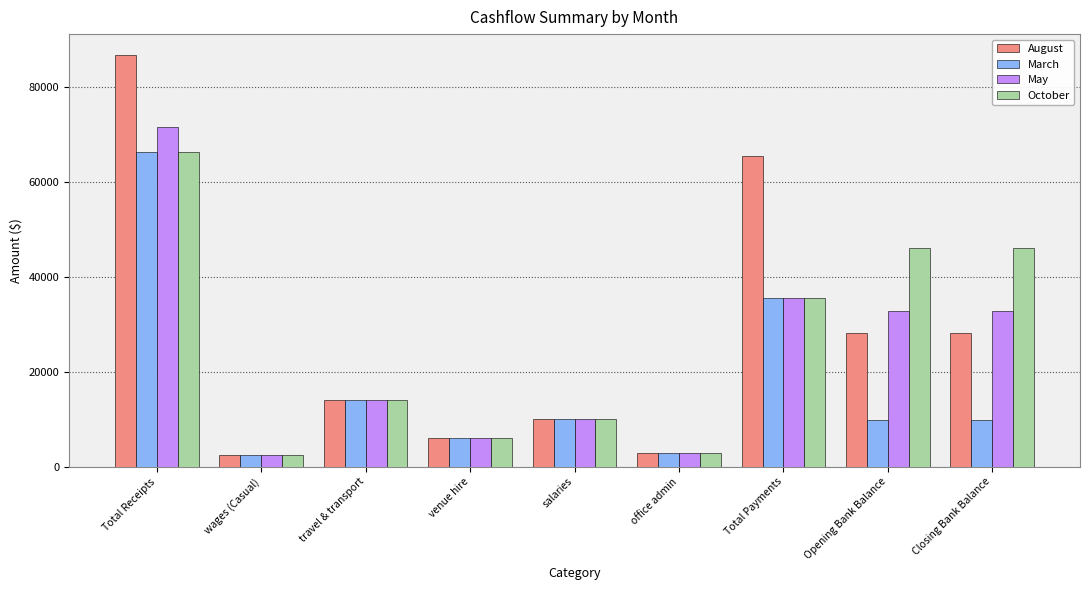

What is the difference between the highest and lowest values at Opening Bank Balance?

36200